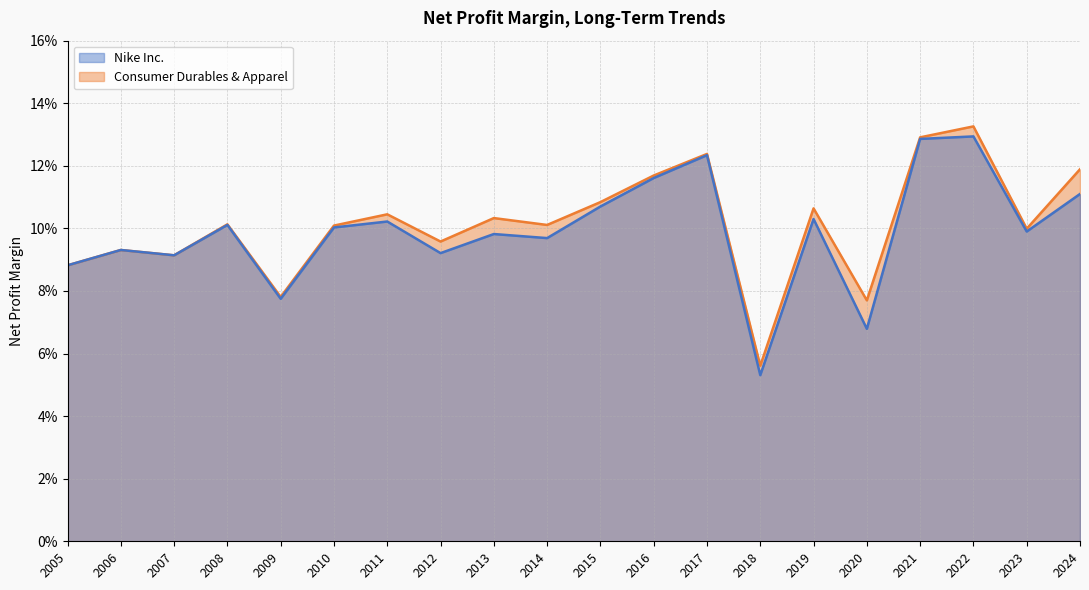

Is it true that Consumer Durables & Apparel equals 0.1 at 2018?

False